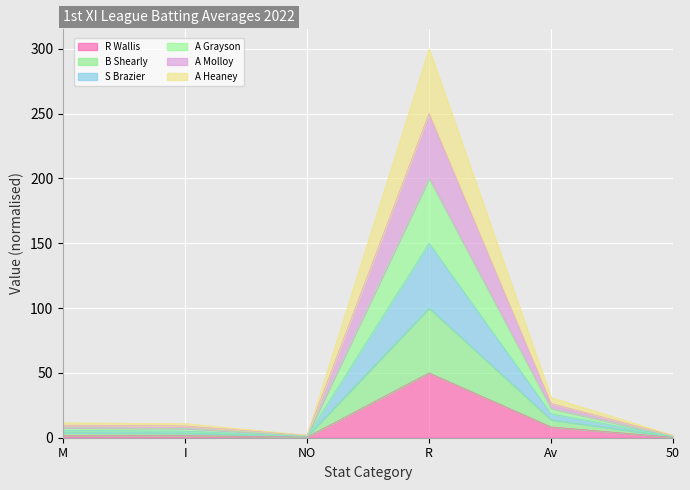

Is it true that A Grayson equals 1.9 at M?

False